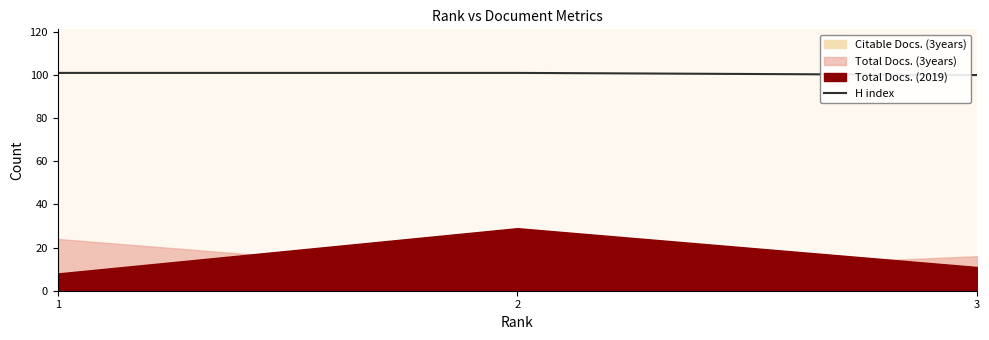

What is the sum of the values at 2 and 3?

201